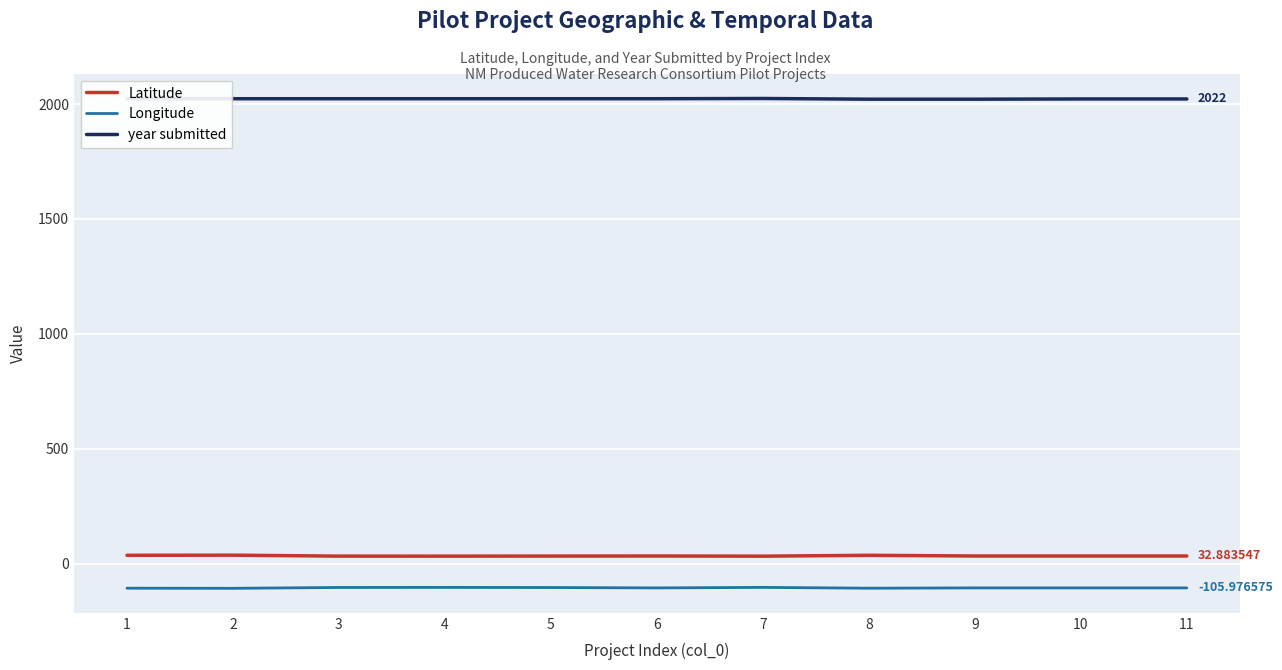

What is the total value across all series at 8?

1949.6